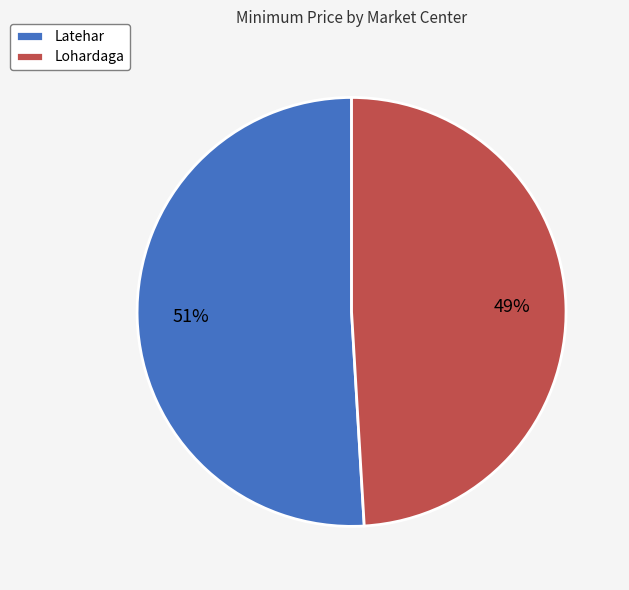

To the nearest percent, what is the difference between the largest and smallest slice percentages?

2%